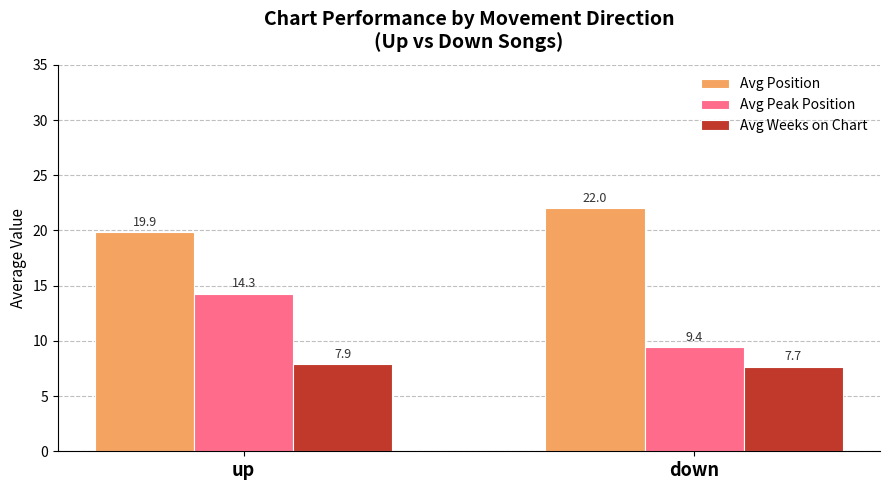

What is the label of the 2nd bar from the right?

up